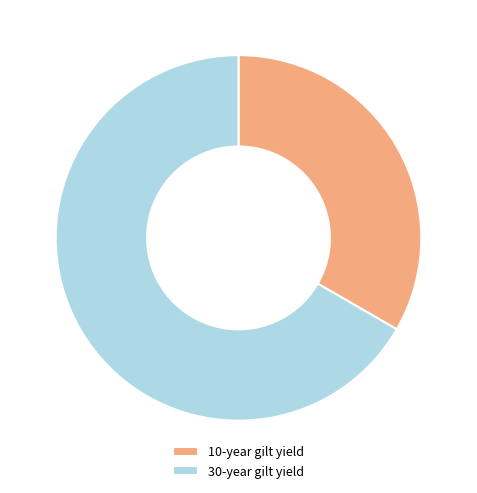

How many segments does this pie chart have?

2